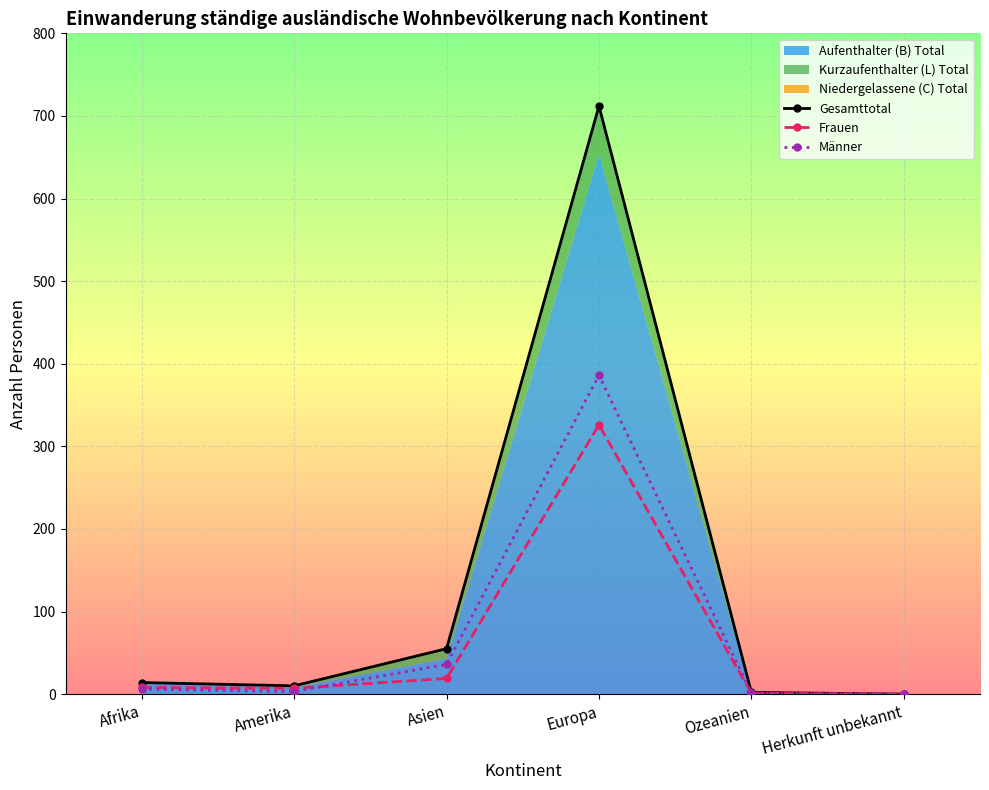

At which label is Männer closest to 193?

Asien